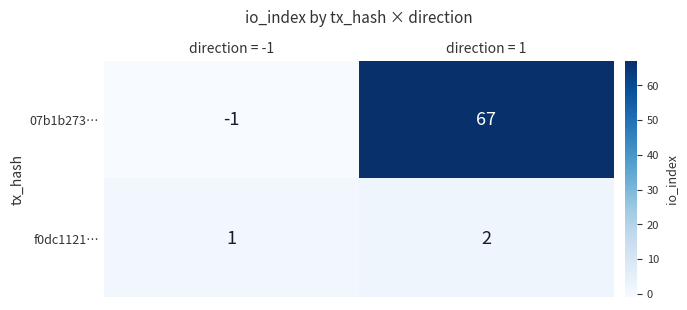

Which series has the largest total across all categories?

07b1b273…